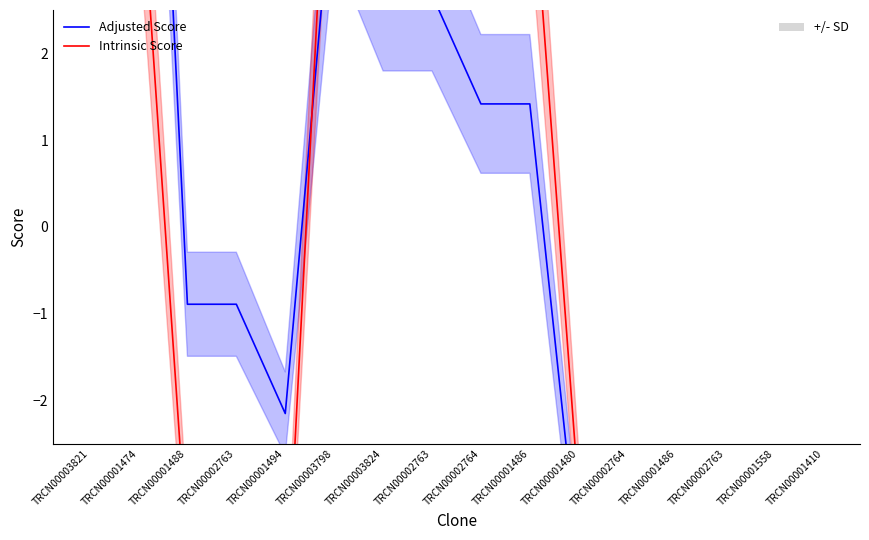

What is the sum of the Intrinsic Score values at TRCN00002764 and TRCN00001558?

1.4